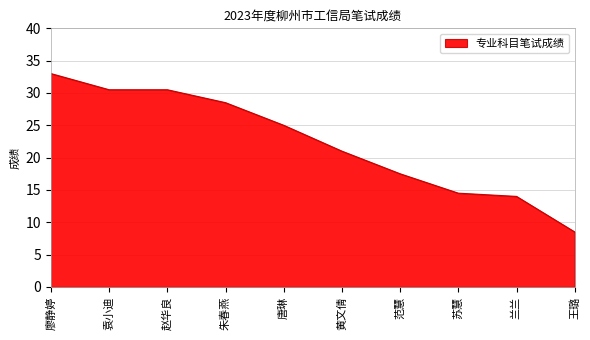

What is the smallest value displayed?

8.5